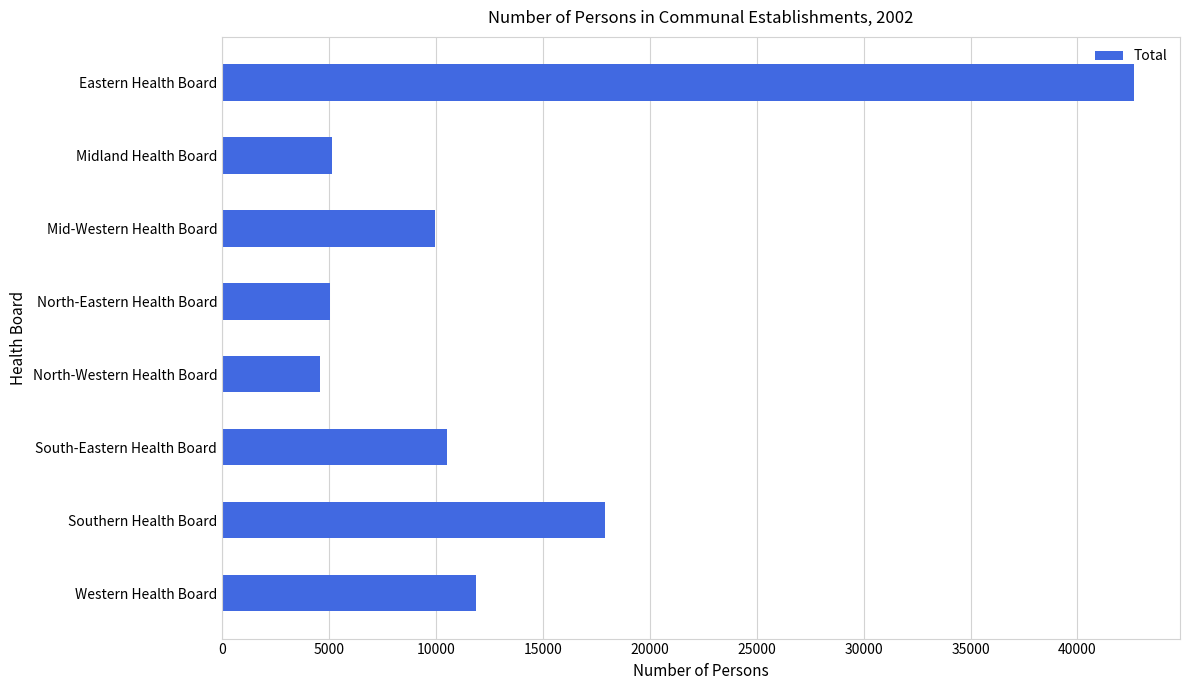

Approximately how many times larger is the value at Southern Health Board compared to Mid-Western Health Board?

1.8